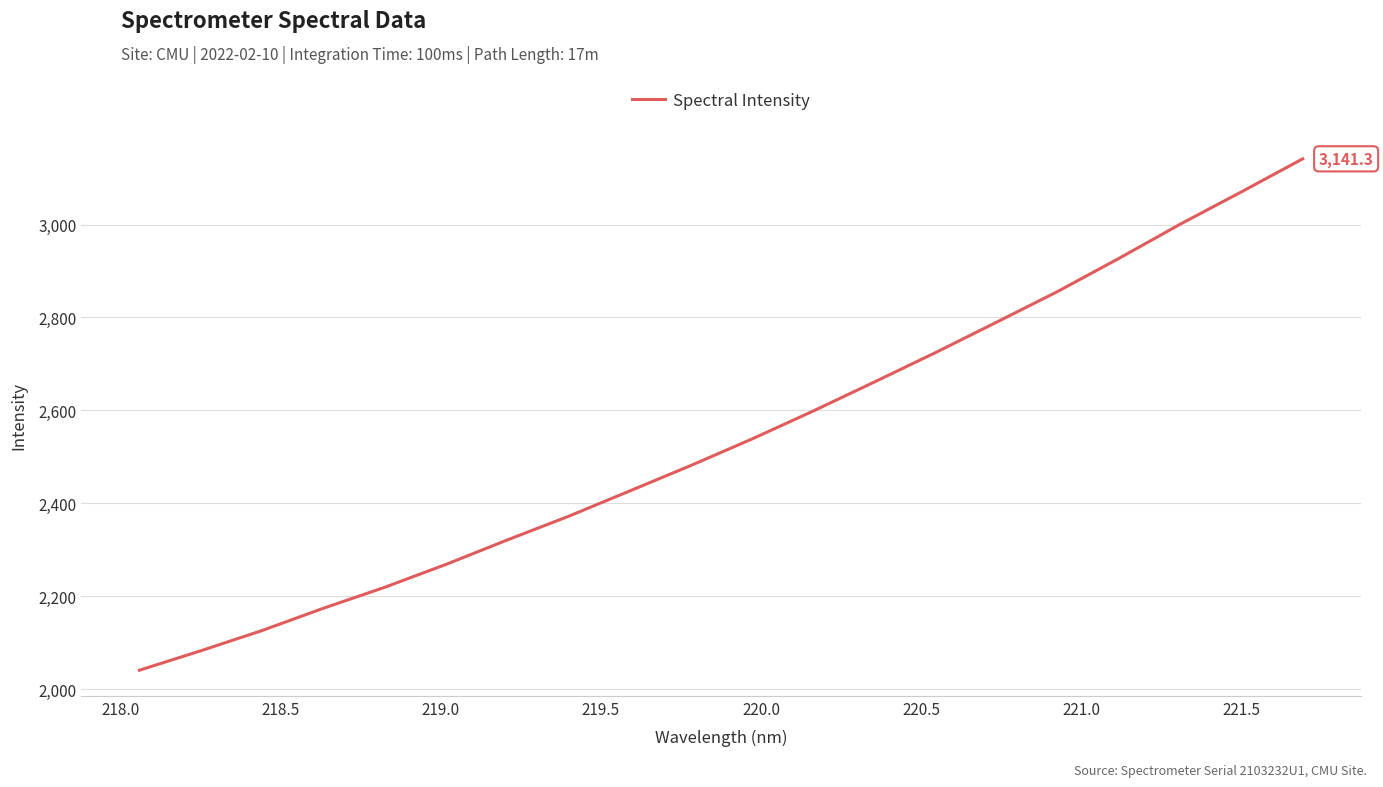

What is the minimum value shown in the chart?

2041.1